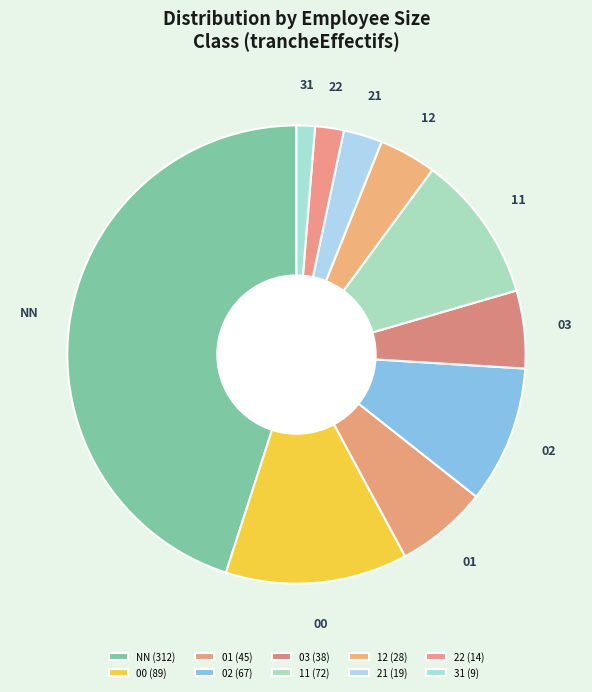

Which category has the smallest portion of the pie?

31